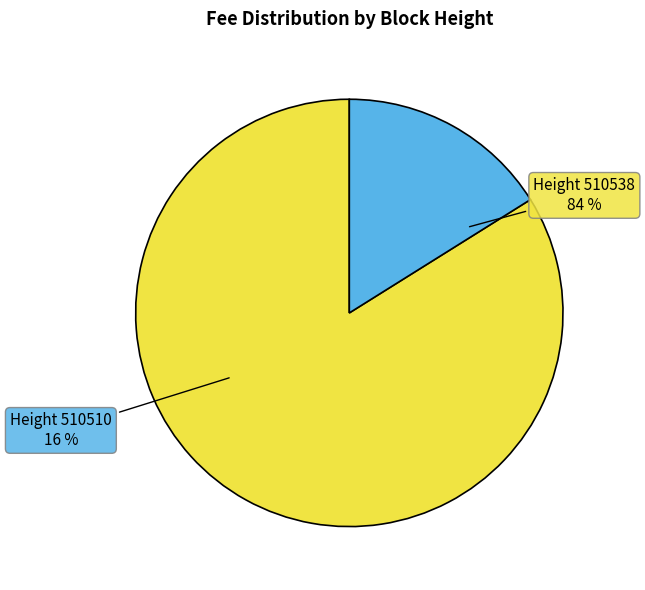

Does 510510 represent more than half of the total?

No